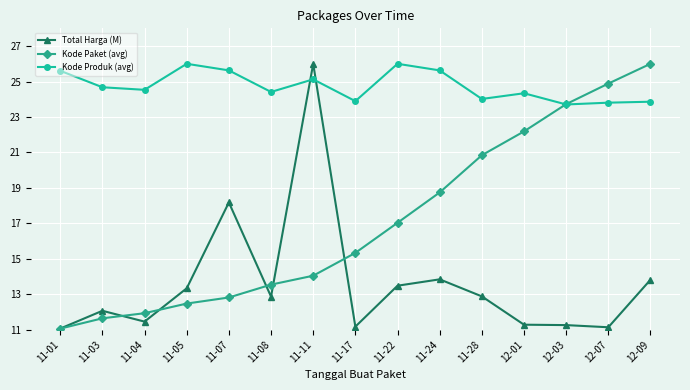

Which series ends up on top after the final intersection of Kode Produk (avg) and Kode Paket (avg)?

Kode Paket (avg)